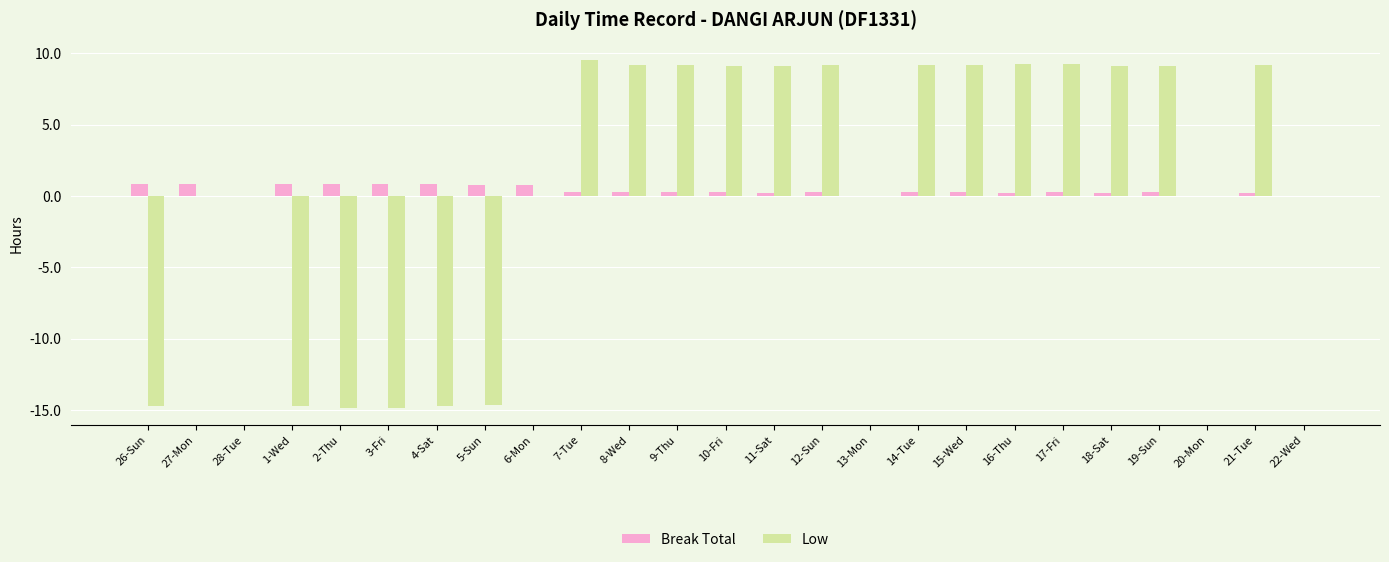

Are the bars grouped side by side (vs. stacked)?

Yes